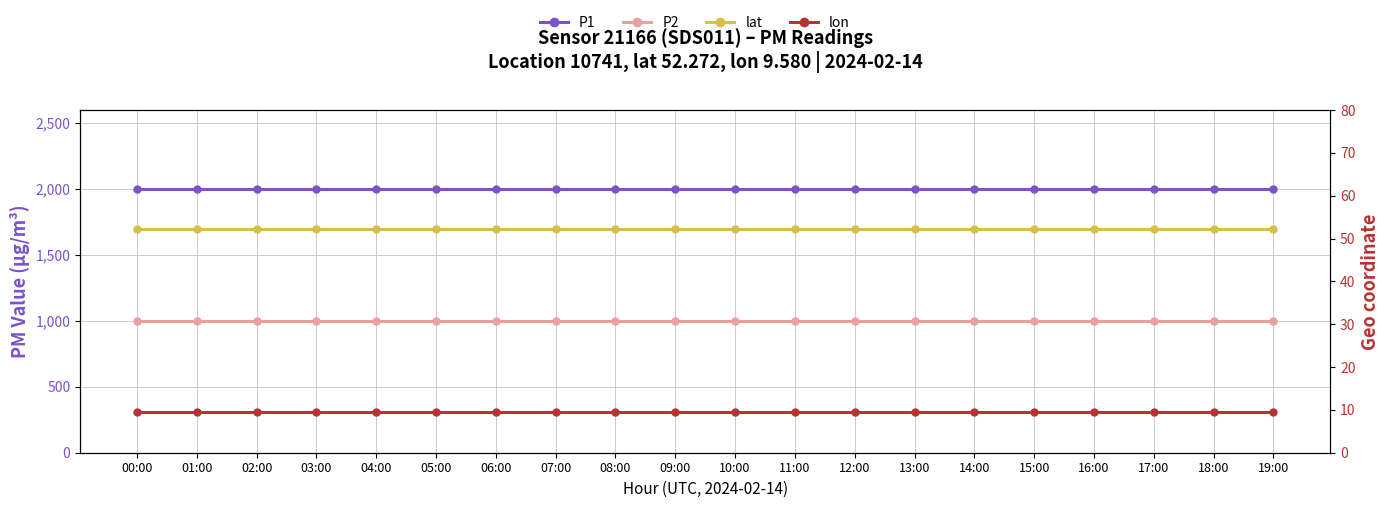

Between 00:00 and 04:00, which is larger?

00:00